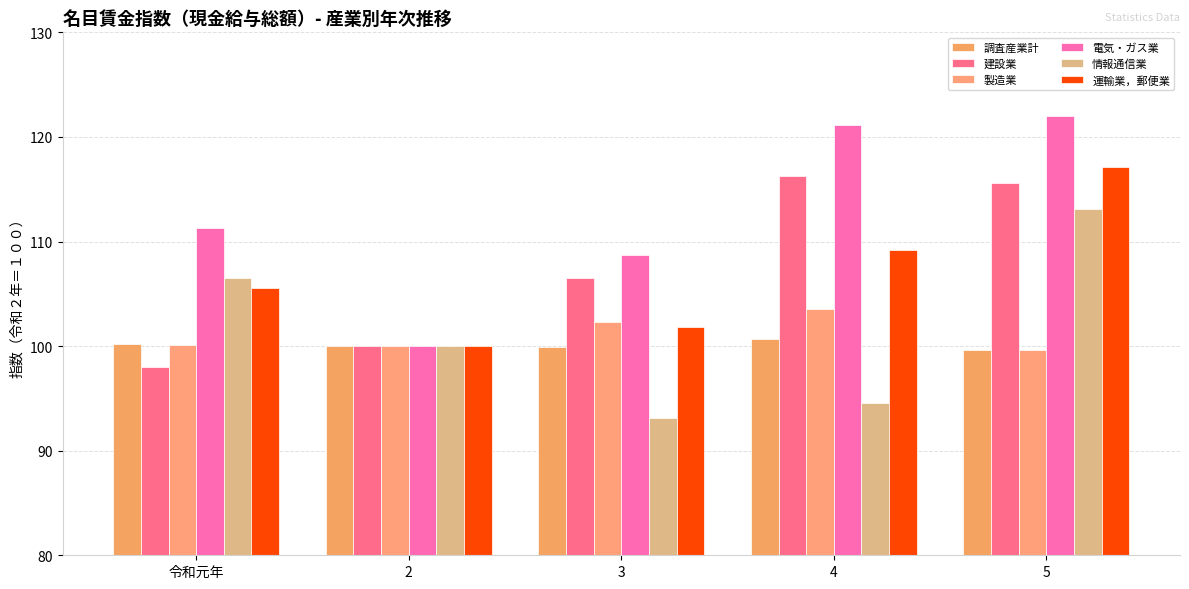

Rank the series by their maximum value, from highest to lowest.

電気・ガス業, 運輸業，郵便業, 建設業, 情報通信業, 製造業, 調査産業計